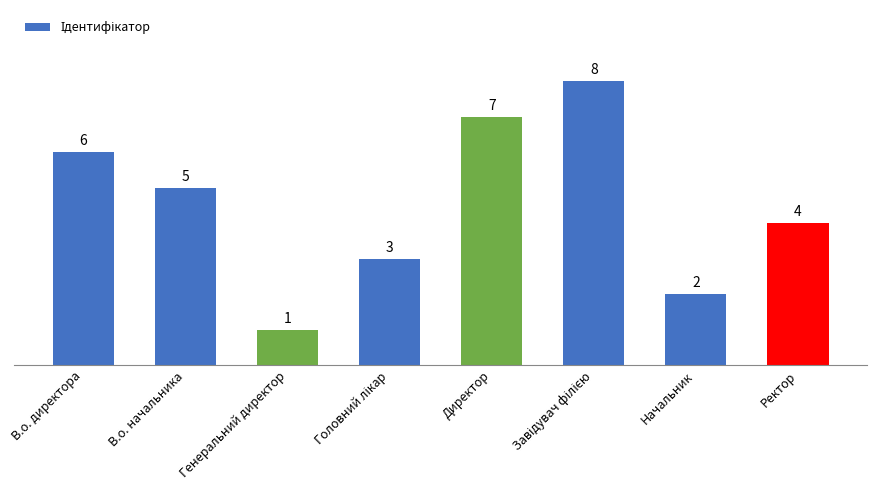

Which label corresponds to the smallest value in the chart?

Генеральний директор